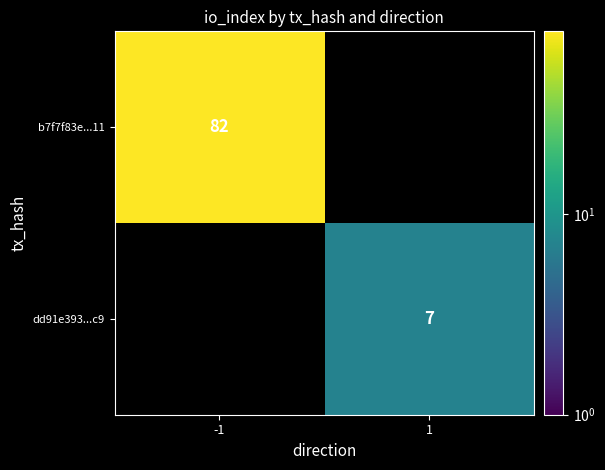

The value of dd91e393...c9 at 1 is 11. True or false?

False